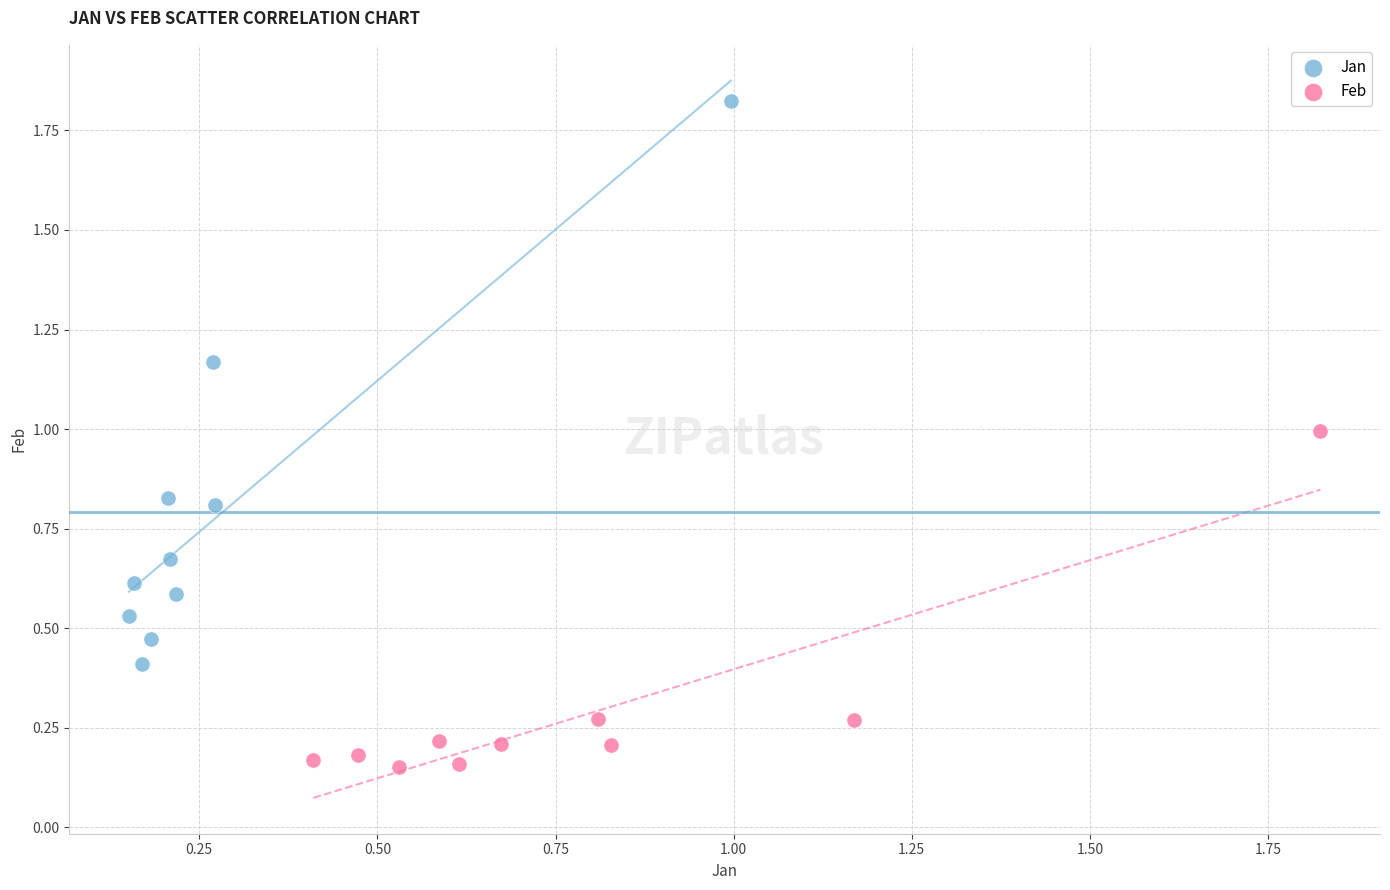

Which series reaches the minimum Y coordinate?

Feb